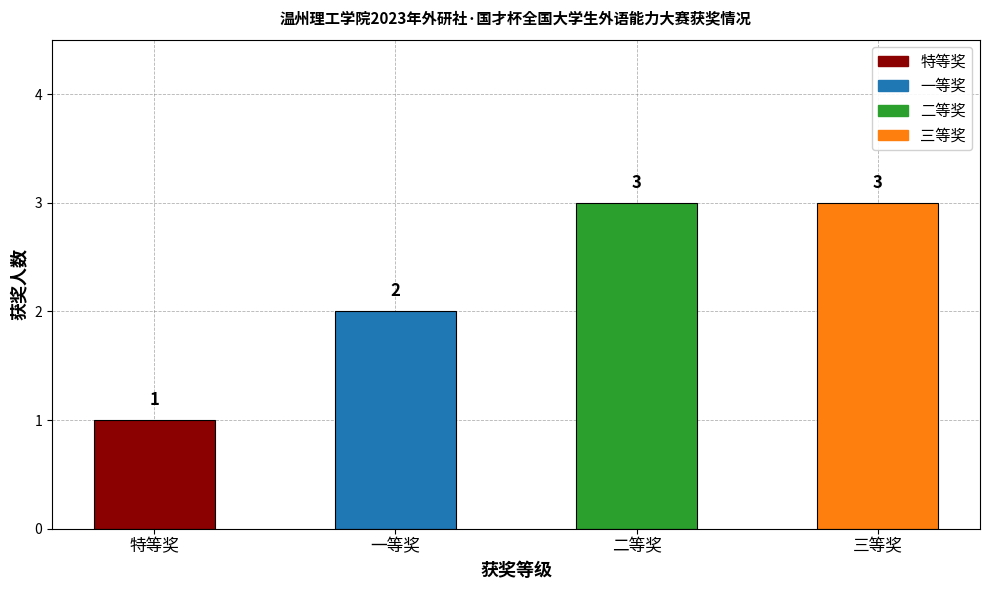

Is it true that the value at 二等奖 is 3?

True